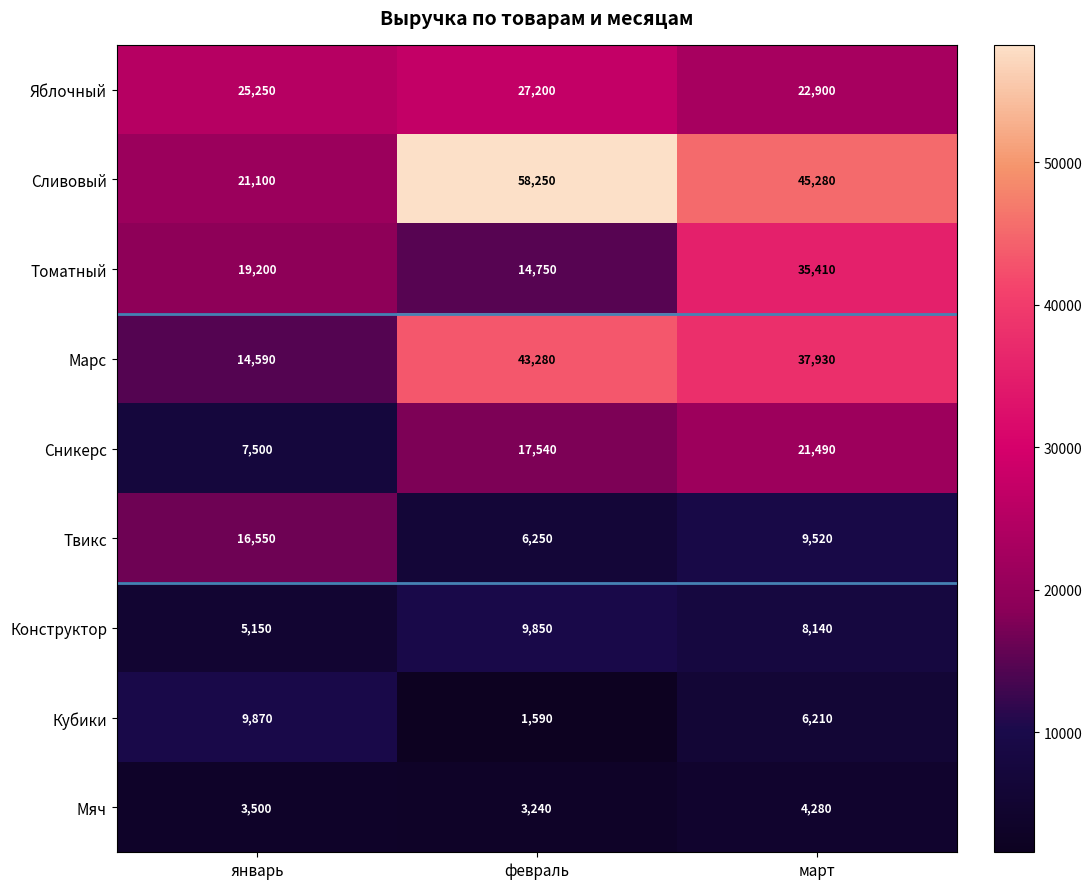

Reading left to right, transcribe all the data shown in this chart.

Яблочный: январь=25250	февраль=27200	март=22900
Сливовый: январь=21100	февраль=58250	март=45280
Томатный: январь=19200	февраль=14750	март=35410
Марс: январь=14590	февраль=43280	март=37930
Сникерс: январь=7500	февраль=17540	март=21490
Твикс: январь=16550	февраль=6250	март=9520
Конструктор: январь=5150	февраль=9850	март=8140
Кубики: январь=9870	февраль=1590	март=6210
Мяч: январь=3500	февраль=3240	март=4280